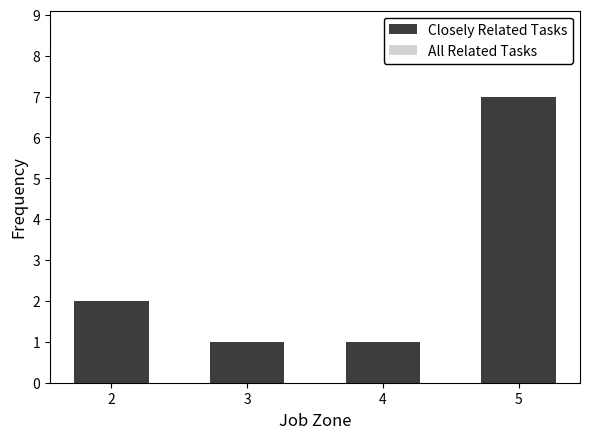

What is the value of the 4th bar from the left?

7